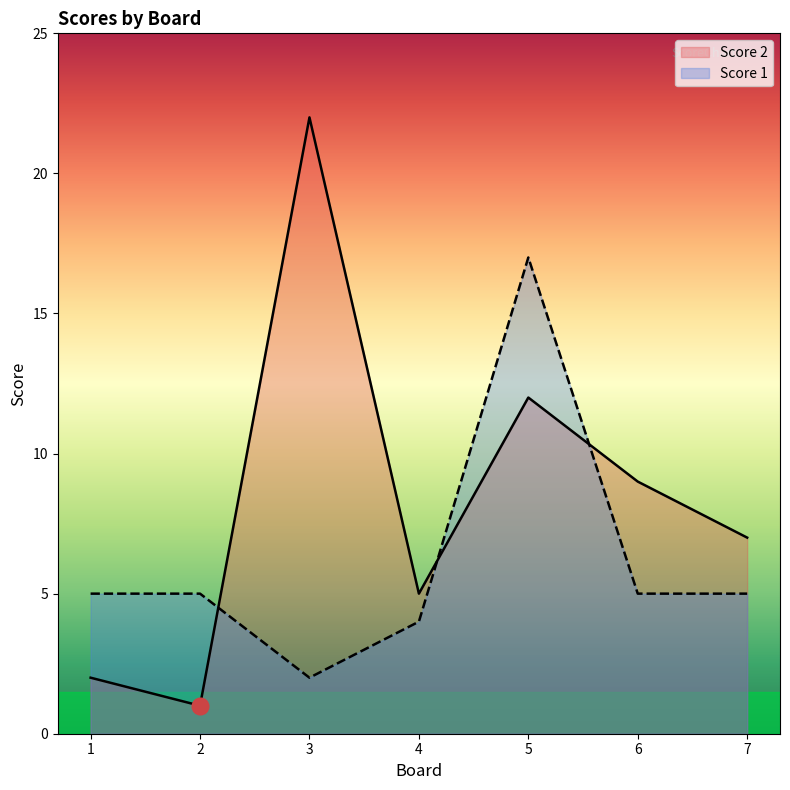

What is the value of the Score 1 point at the 6th from the left?

5